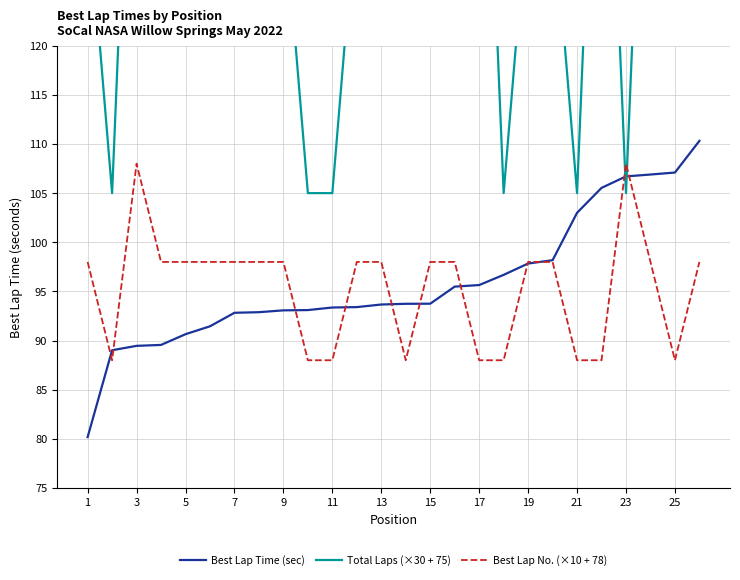

Is it true that Best Lap Time (sec) equals 93.4 at 11?

True